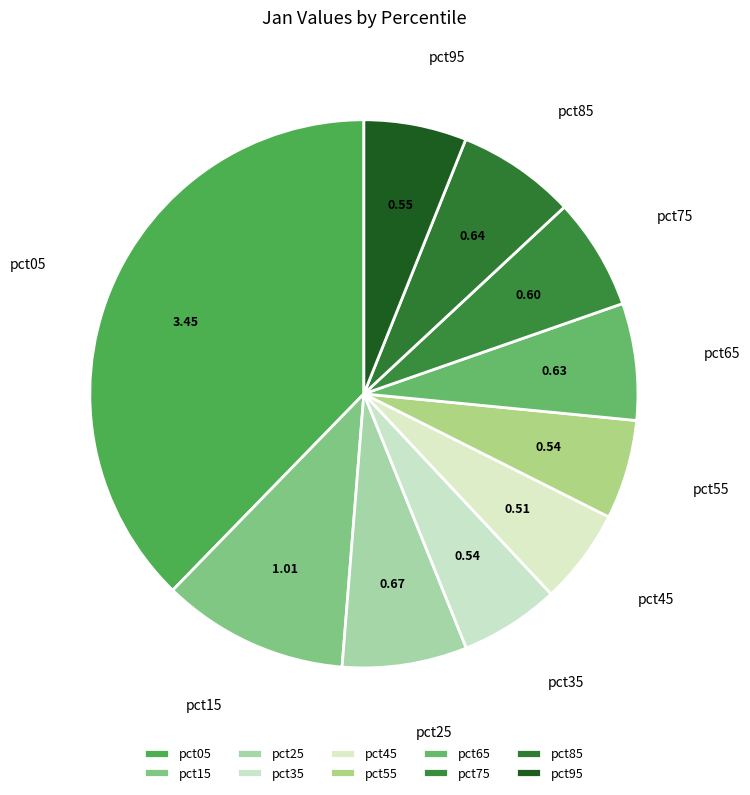

True or false: pct35 accounts for 6% of the total.

True